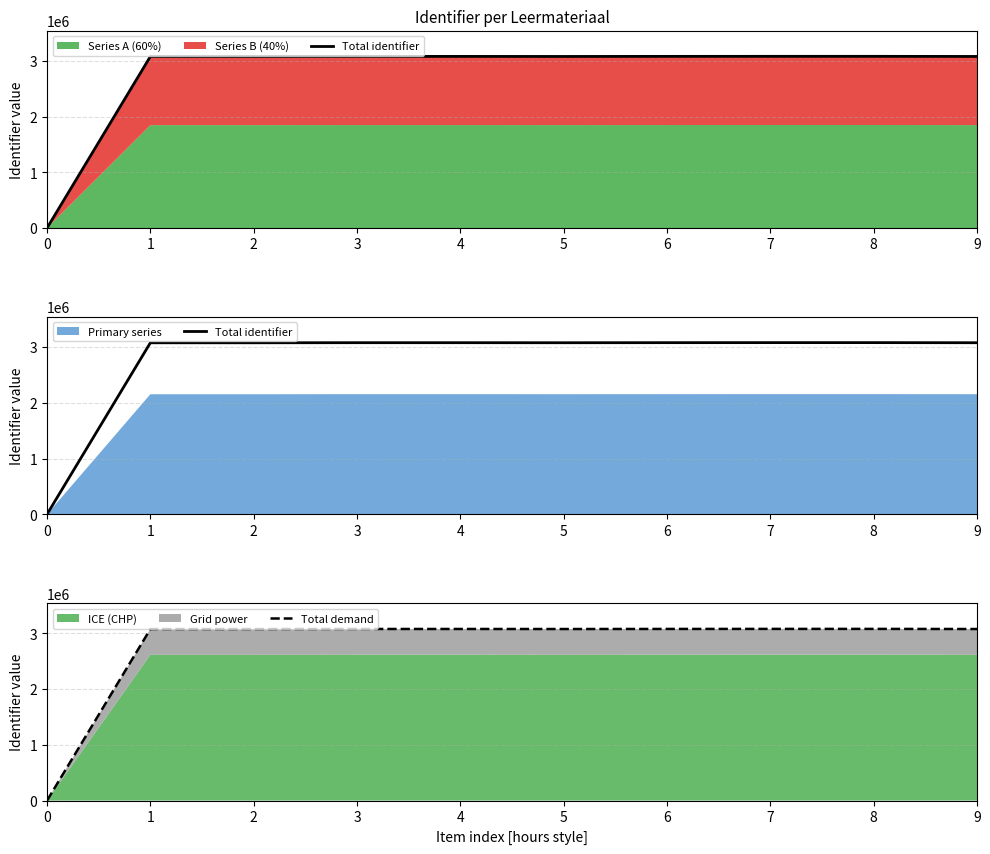

The value of Total demand at 2 is 5211524. True or false?

False